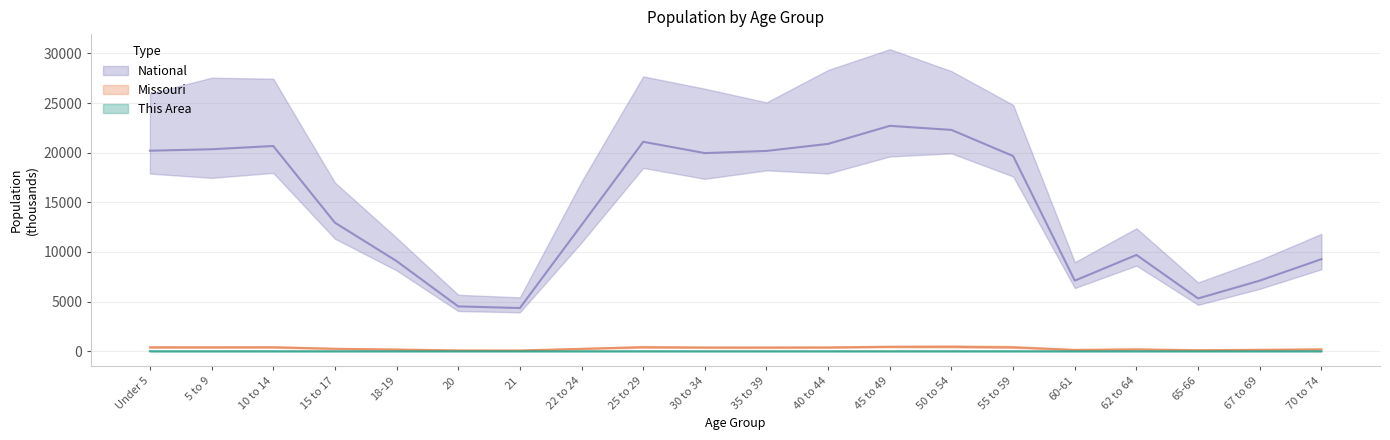

Reading left to right, list all the values displayed in this chart.

This Area: Under 5=0.9	5 to 9=0.7	10 to 14=0.5	15 to 17=0.3	18-19=0.3	20=0.3	21=0.3	22 to 24=0.8	25 to 29=0.9	30 to 34=0.5	35 to 39=0.4	40 to 44=0.4	45 to 49=0.5	50 to 54=0.4	55 to 59=0.3	60-61=0.1	62 to 64=0.2	65-66=0.1	67 to 69=0.1	70 to 74=0.2
Missouri: Under 5=390.2	5 to 9=390.5	10 to 14=396.9	15 to 17=247.8	18-19=176.0	20=86.5	21=83.5	22 to 24=243.2	25 to 29=403.2	30 to 34=372.2	35 to 39=368.1	40 to 44=380.5	45 to 49=444.8	50 to 54=443.8	55 to 59=390.0	60-61=140.8	62 to 64=192.5	65-66=108.4	67 to 69=148.7	70 to 74=193.4
National: Under 5=20201.4	5 to 9=20348.7	10 to 14=20677.2	15 to 17=12954.3	18-19=9086.1	20=4519.1	21=4354.3	22 to 24=12712.6	25 to 29=21101.8	30 to 34=19962.1	35 to 39=20179.6	40 to 44=20891.0	45 to 49=22708.6	50 to 54=22298.1	55 to 59=19664.8	60-61=7113.7	62 to 64=9704.2	65-66=5319.9	67 to 69=7115.4	70 to 74=9278.2